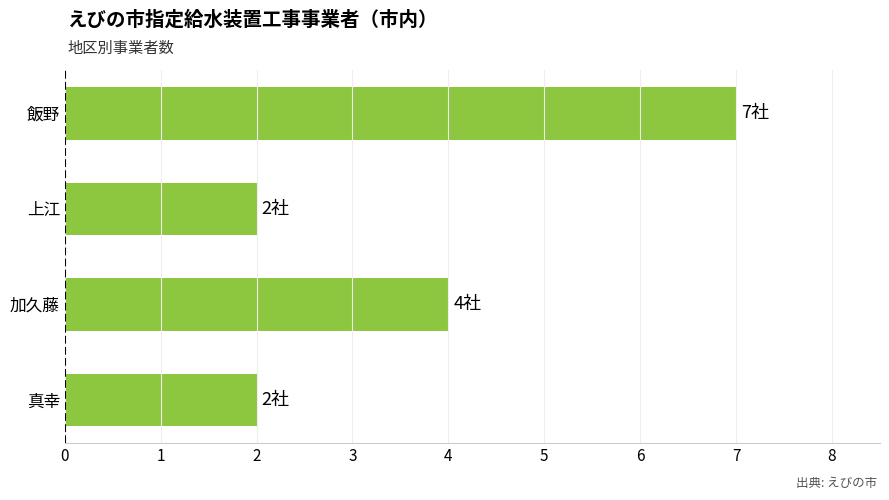

What is the difference between the maximum and minimum values?

5